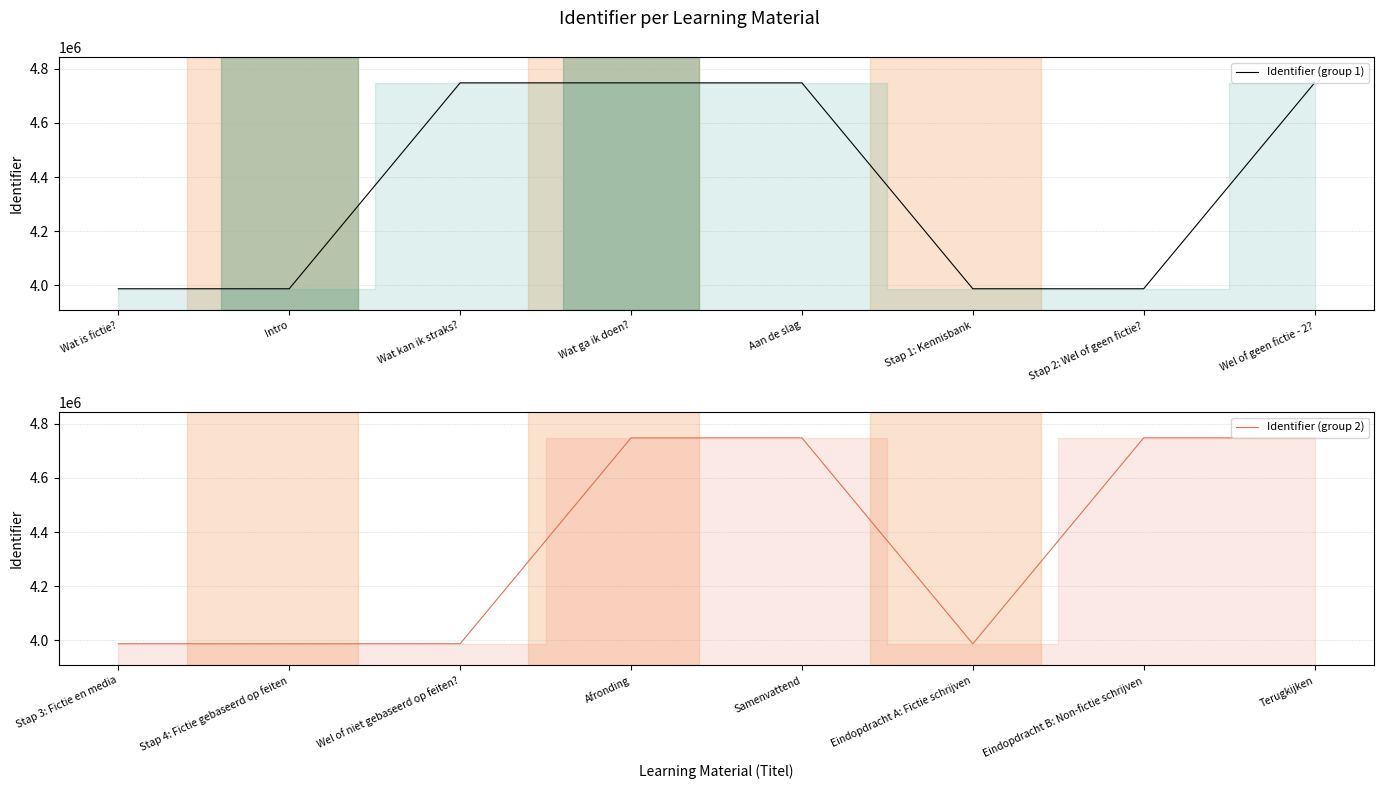

How many intersections are there between Identifier (group 1) and Identifier (group 2)?

2